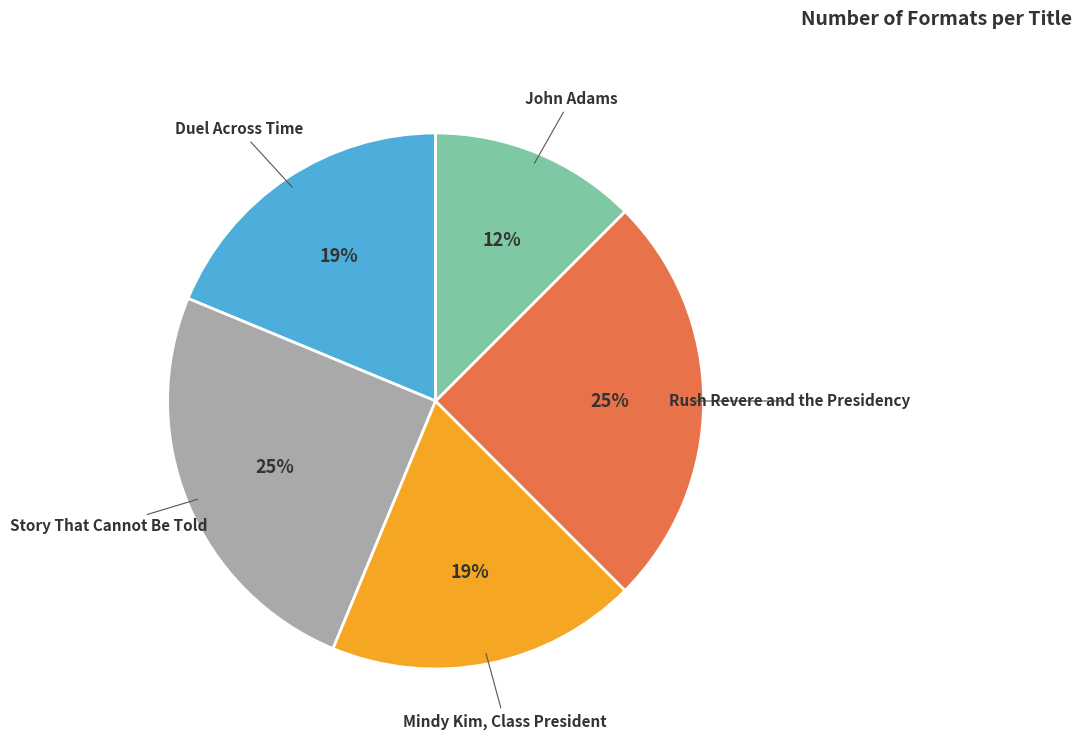

Does any single category account for the majority?

No